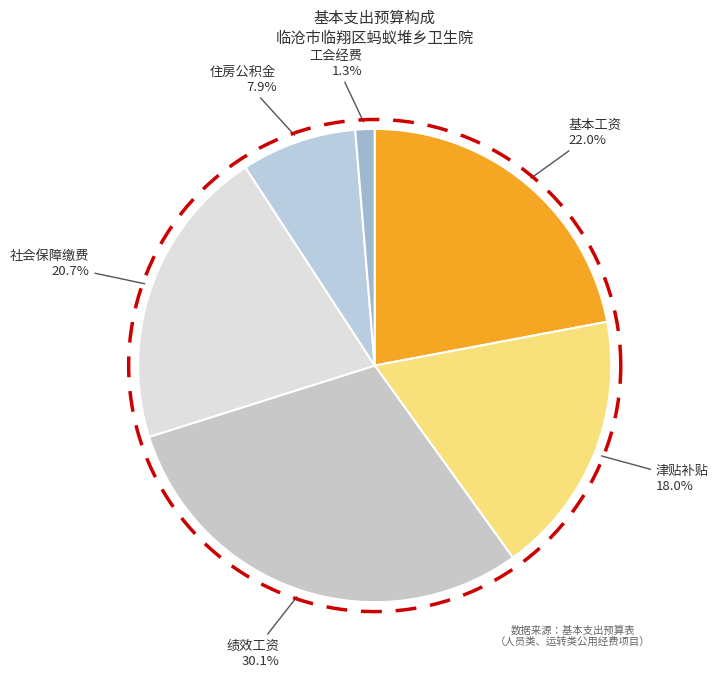

Does 住房公积金 account for over 50% of the chart?

No